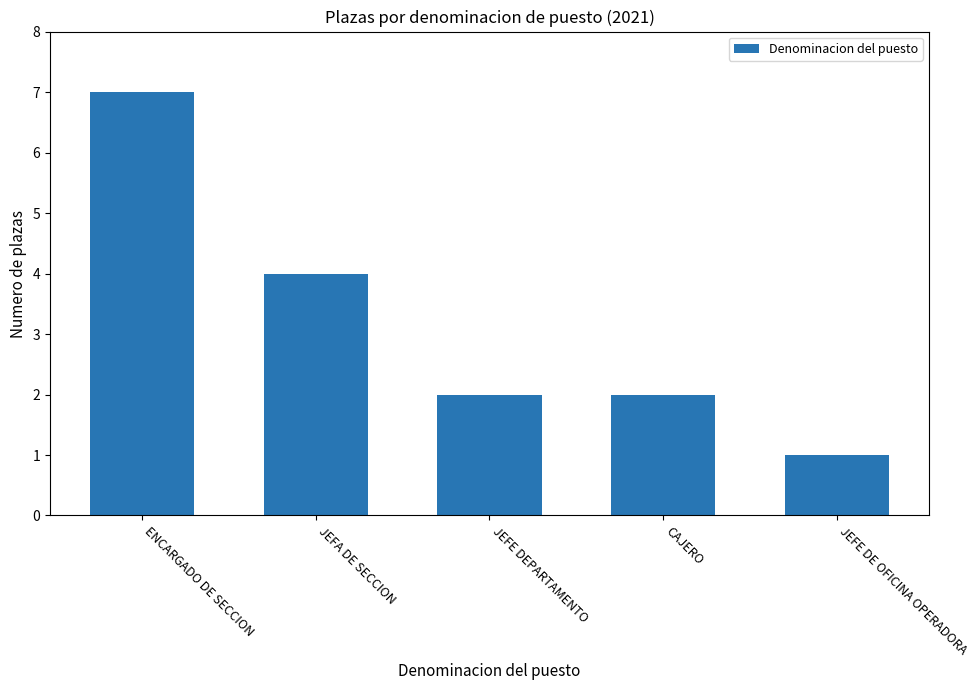

At which category does the chart reach its peak across all series?

ENCARGADO DE SECCION